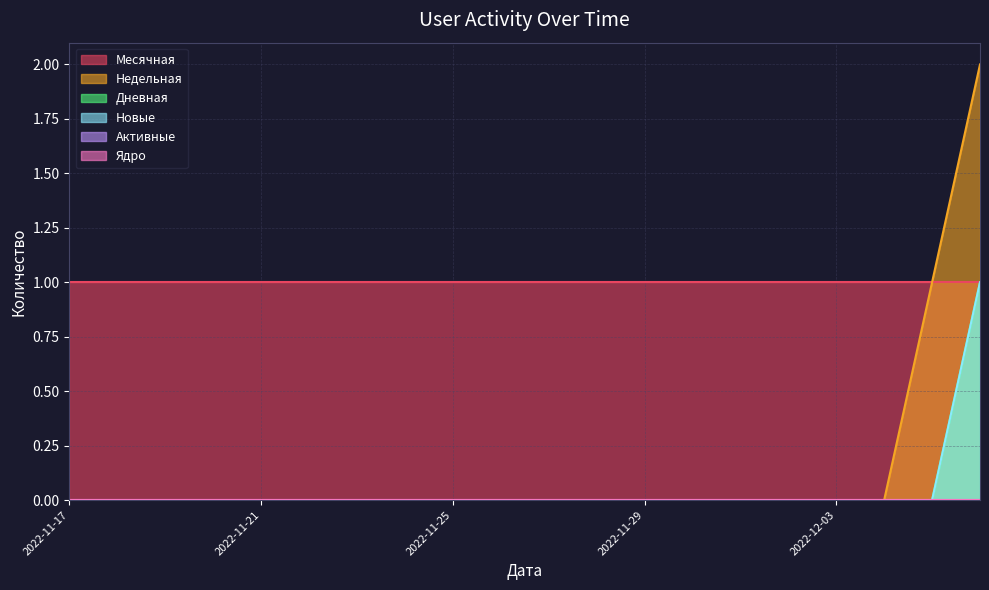

How many Новые values are between 0 and 1?

20